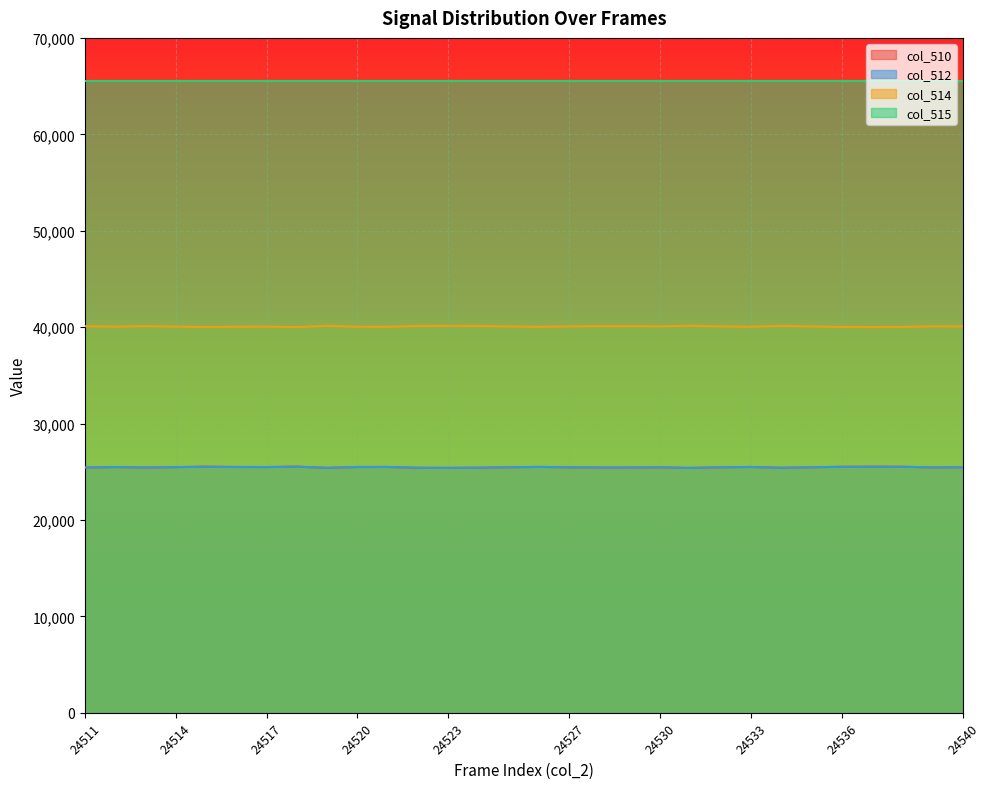

True or false: col_512 and col_510 cross at least once.

False